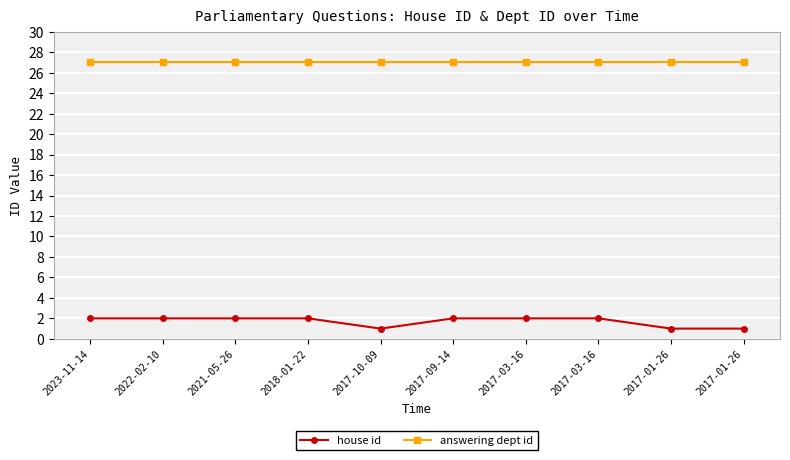

Is it true that answering dept id equals 27 at 2018-01-22?

True